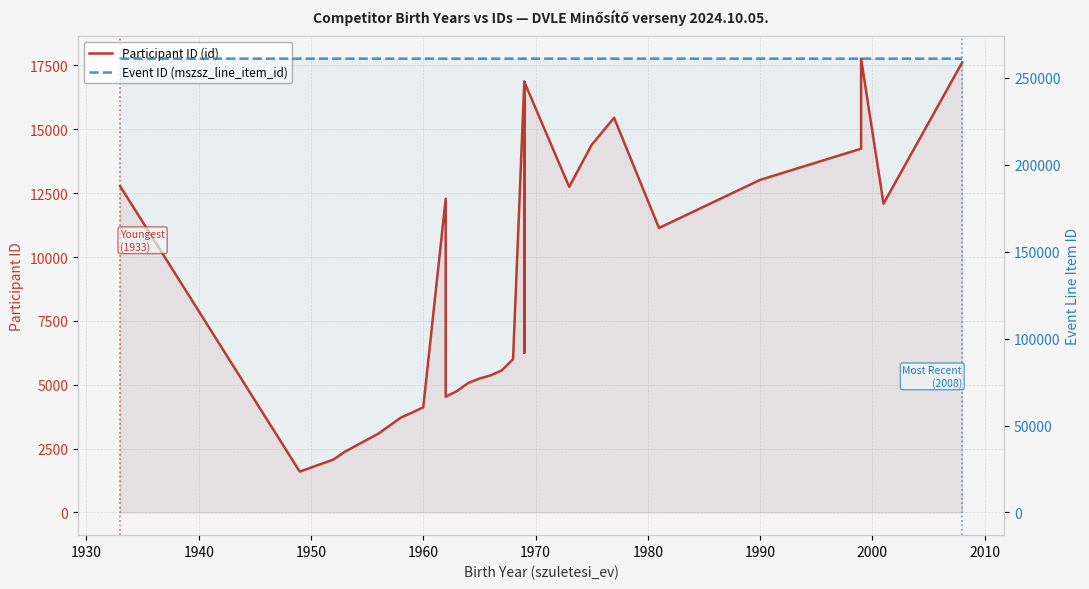

Rank the series at 1940 from highest to lowest value.

Event ID (mszsz_line_item_id), Participant ID (id)